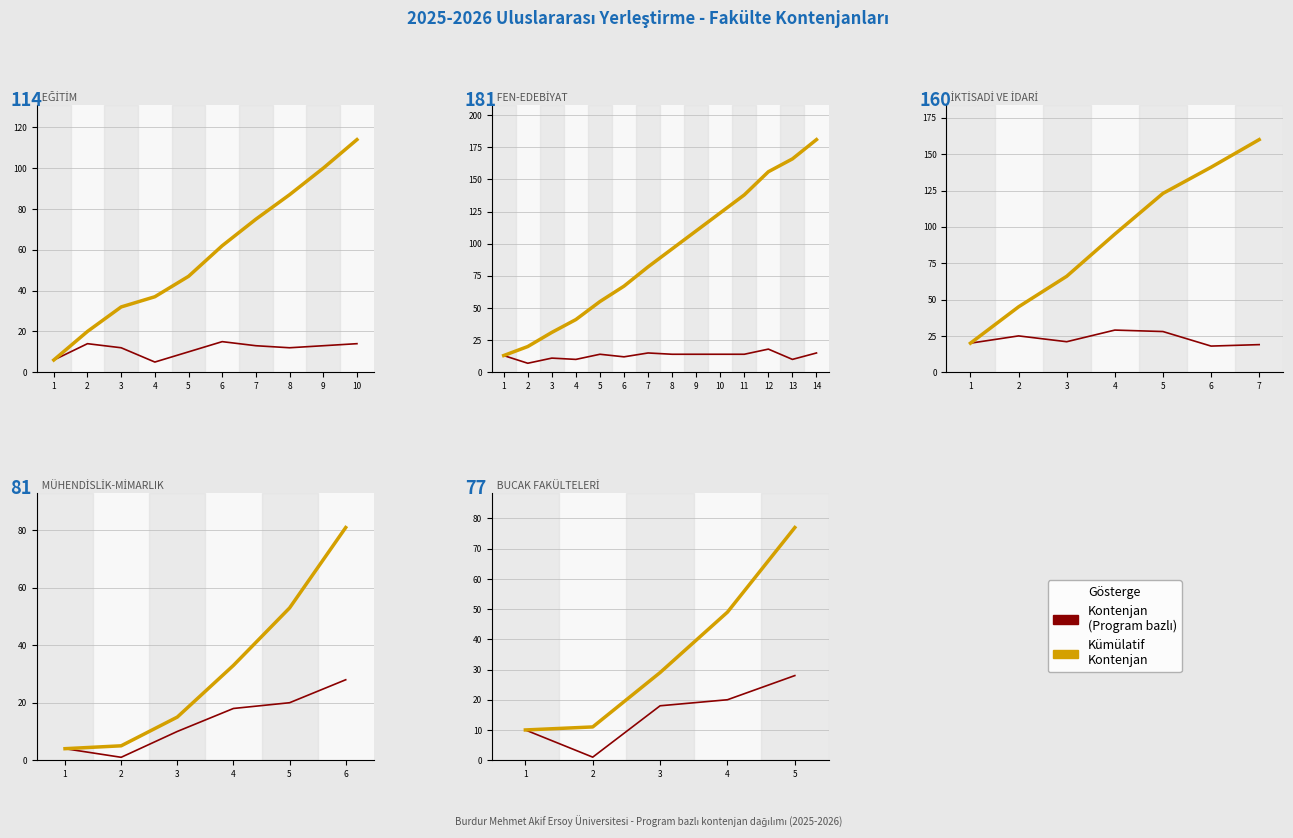

True or false: Kontenjan (Program) has a value of 6 at 1.

False